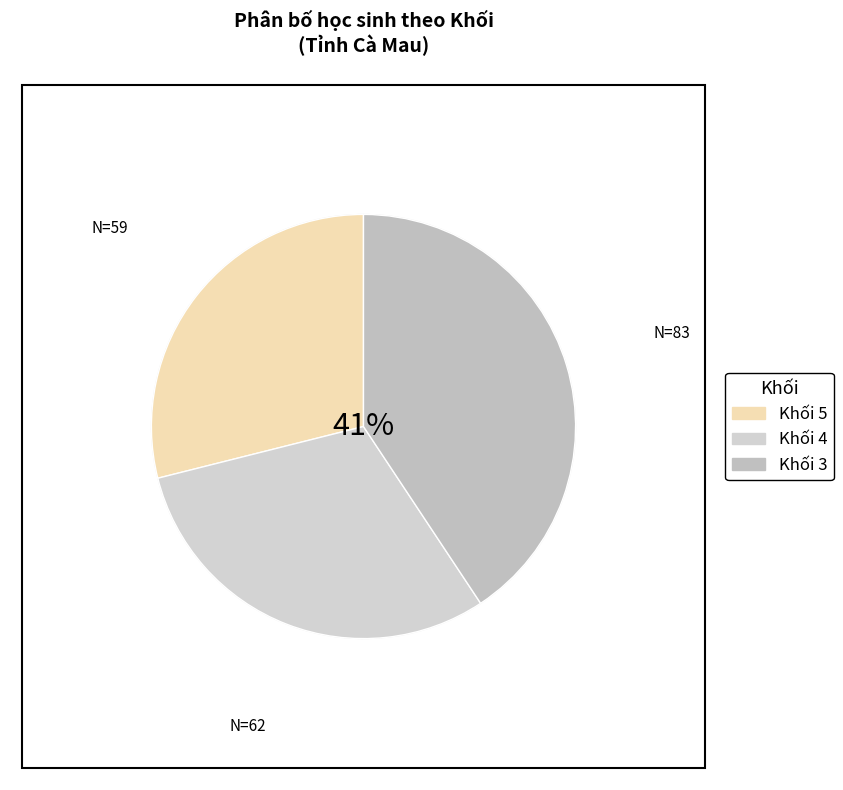

How many segments does this pie chart have?

3